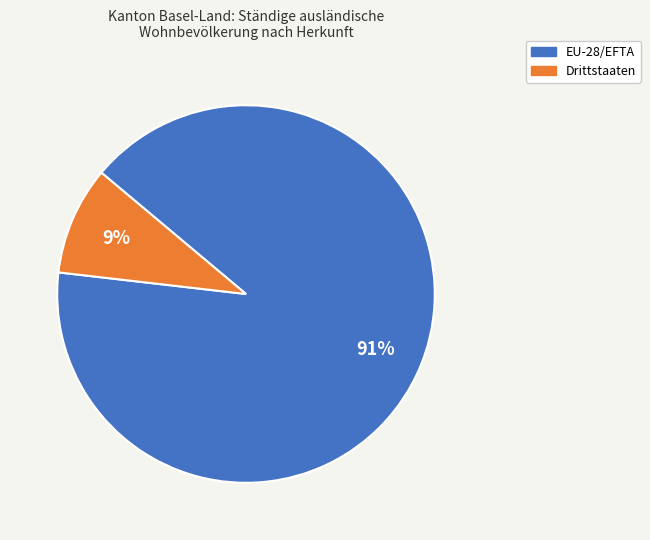

To the nearest percent, what percentage of the pie is EU-28/EFTA?

91%